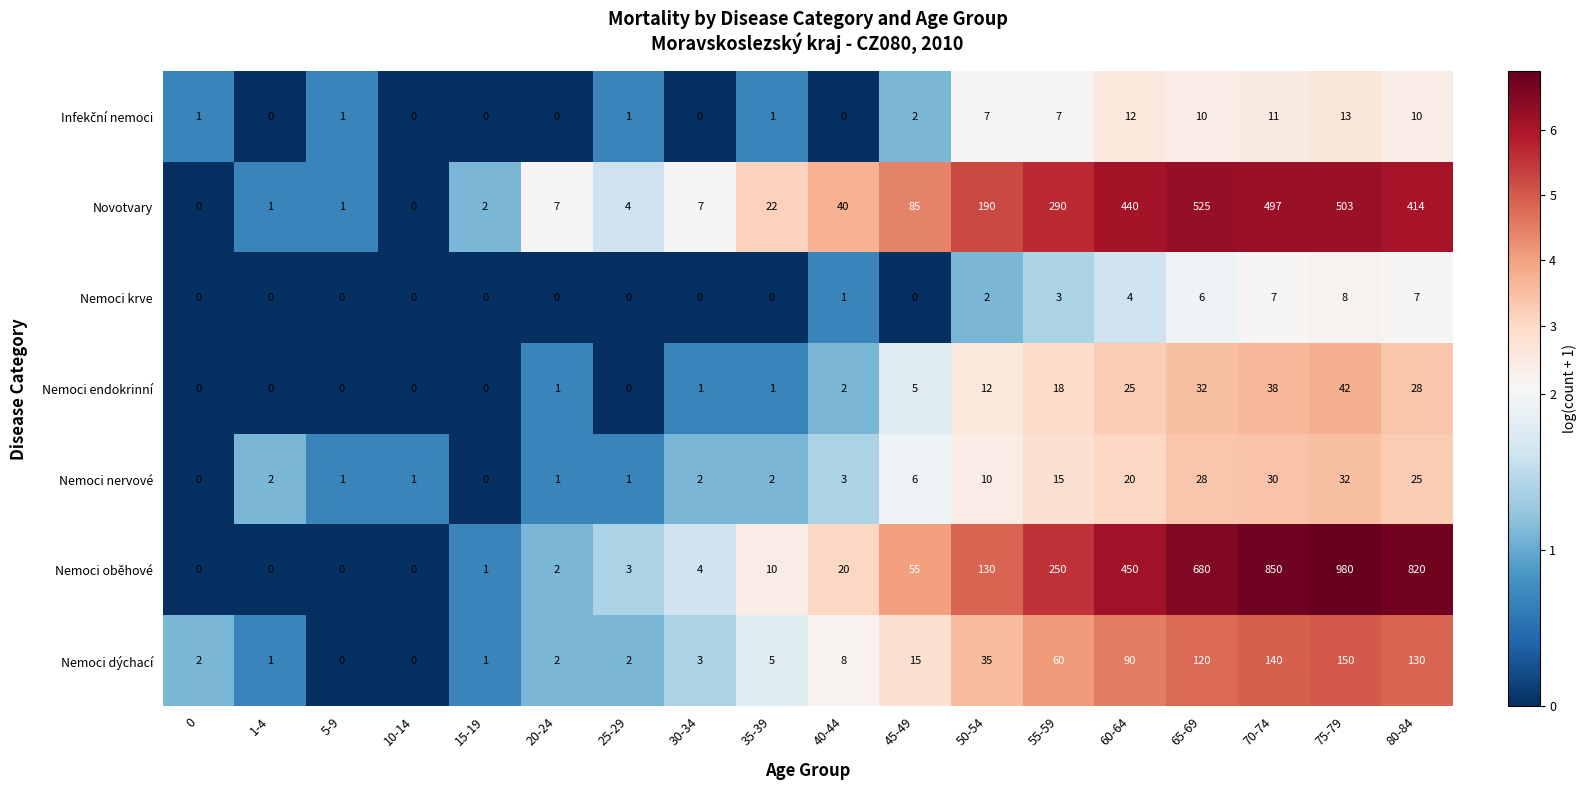

Which label corresponds to the largest value in the chart?

75-79